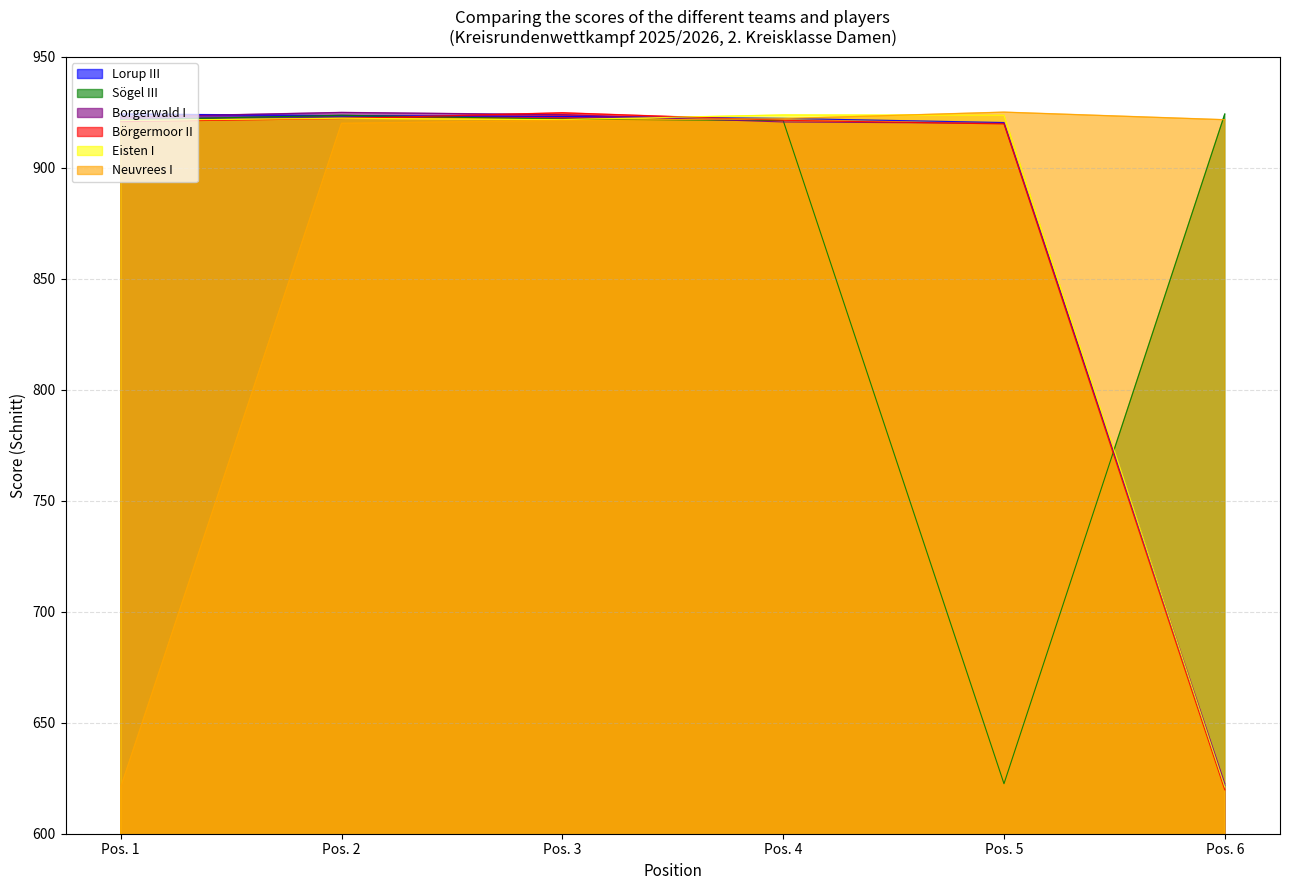

What is the difference between the maximum and minimum values in the Borgerwald I series?

302.4